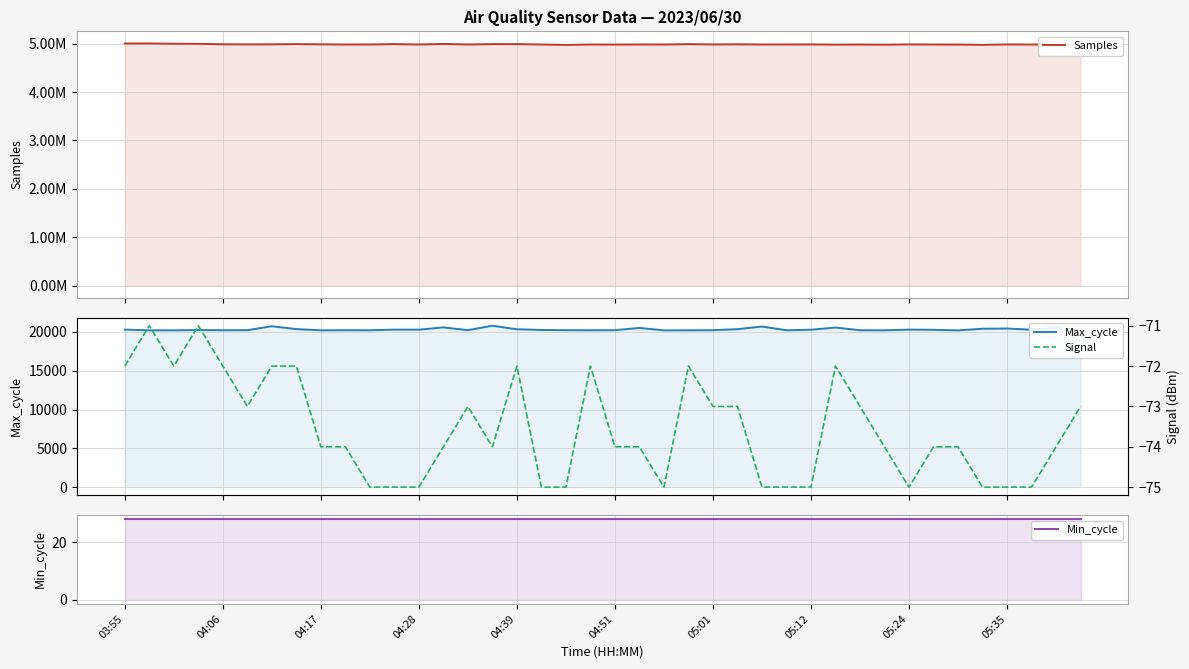

At which label is Min_cycle closest to 28?

03:55